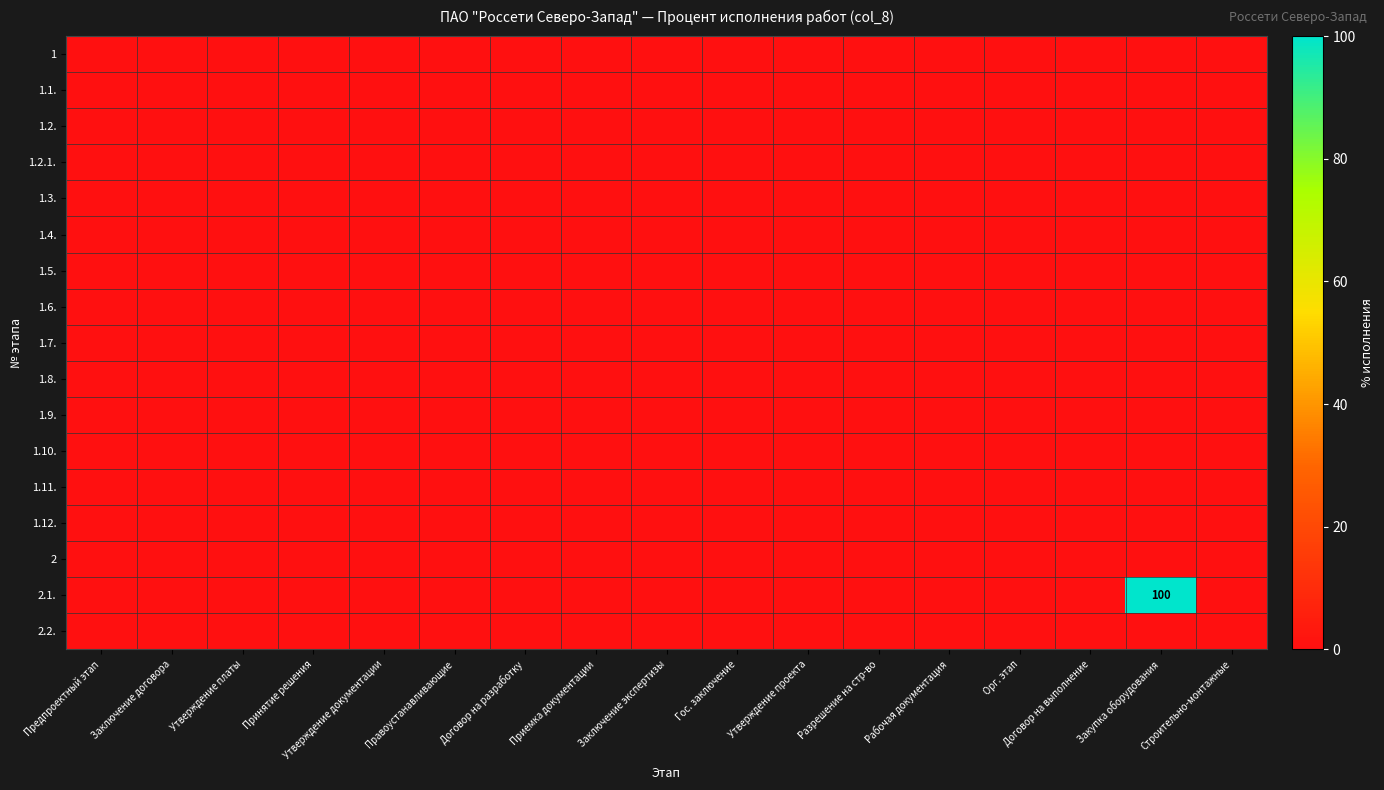

Which series has the largest total across all categories?

2.1.